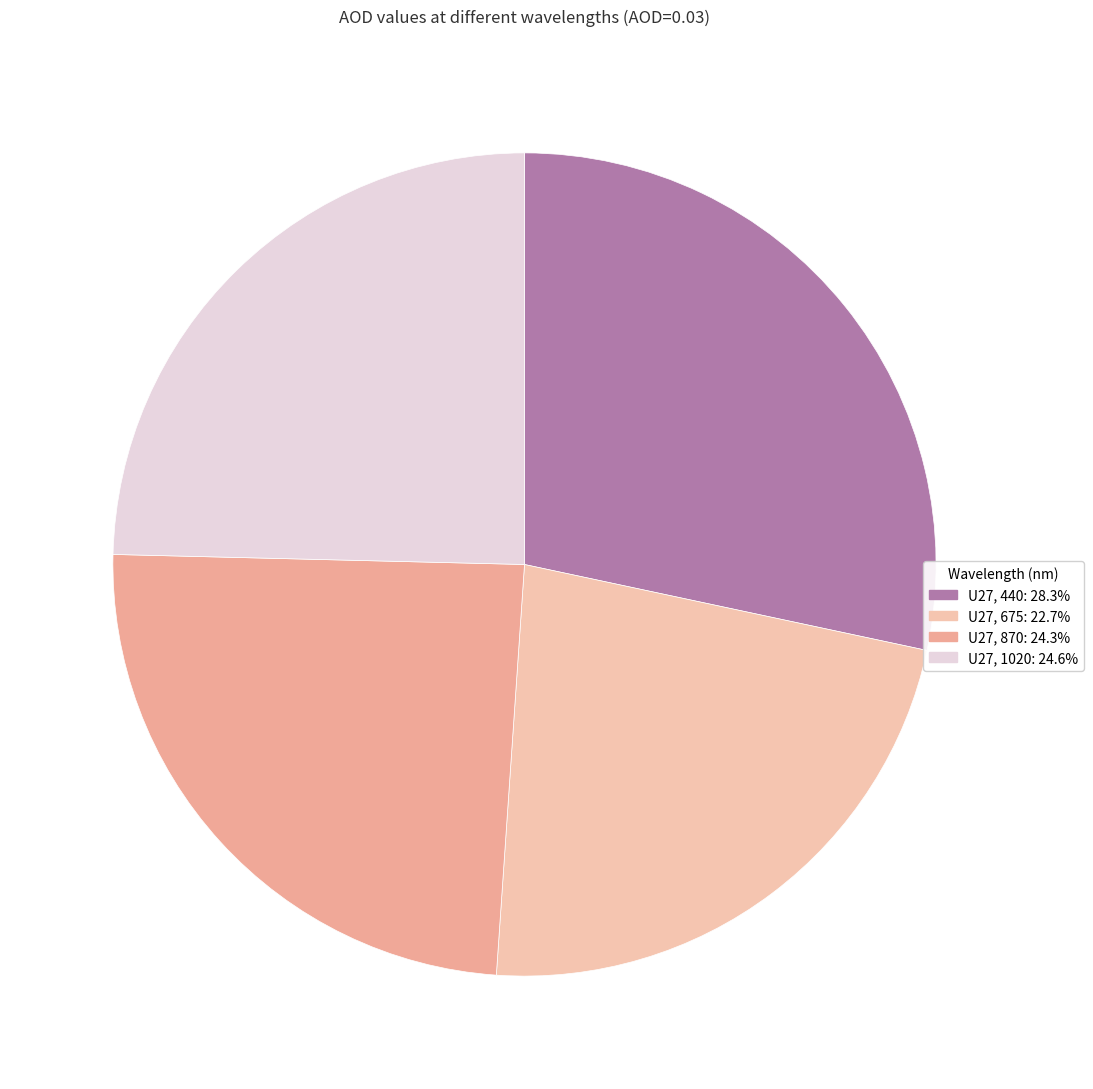

Is there any slice that represents more than half of the pie?

No